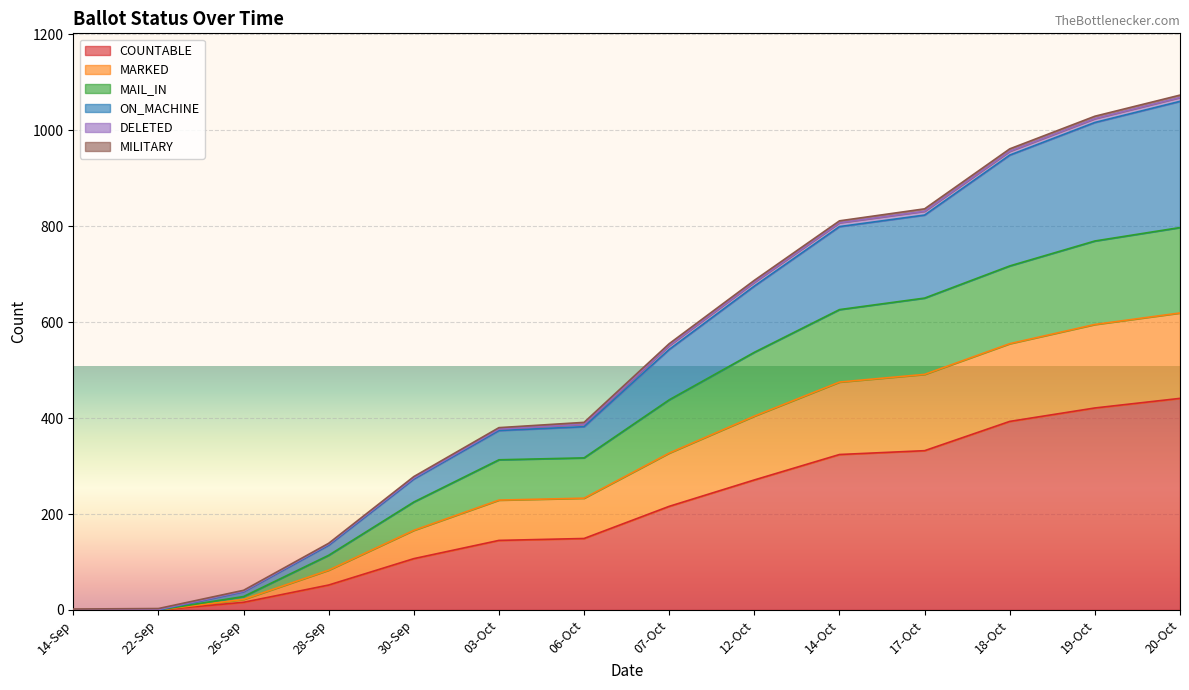

True or false: MAIL_IN has more than 0 points higher than both neighbors.

False